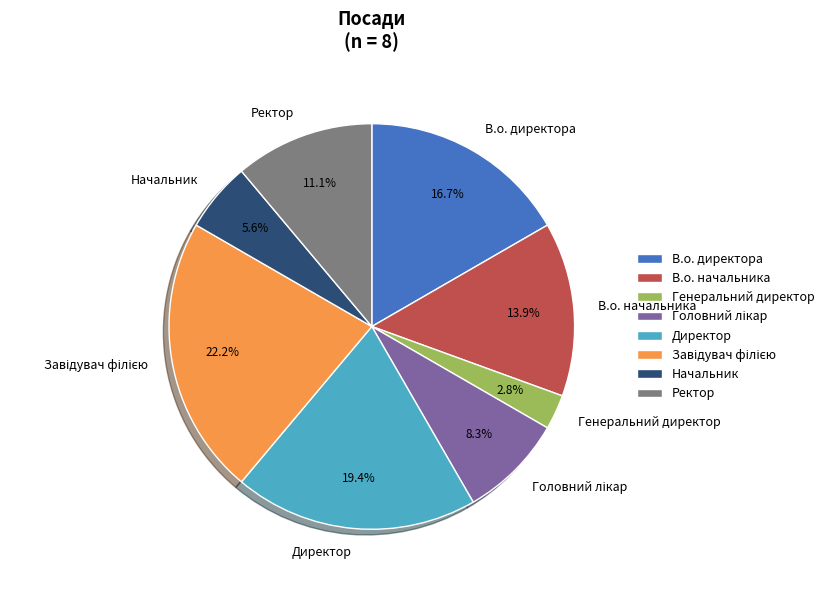

To the nearest percent, what is the difference between the largest and smallest slice percentages?

19%